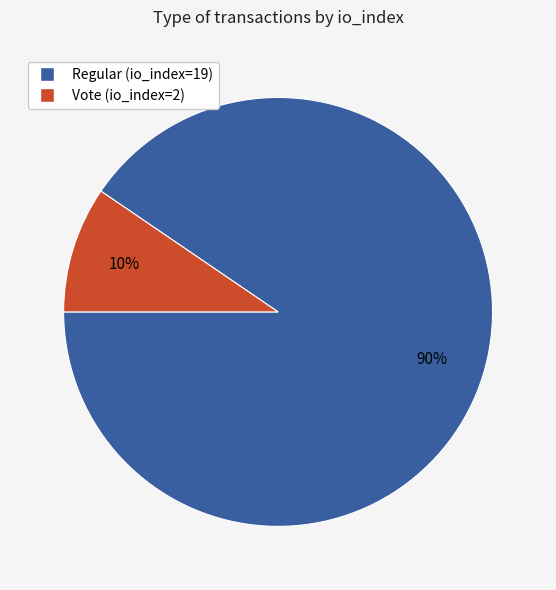

Does any single category account for the majority?

Yes